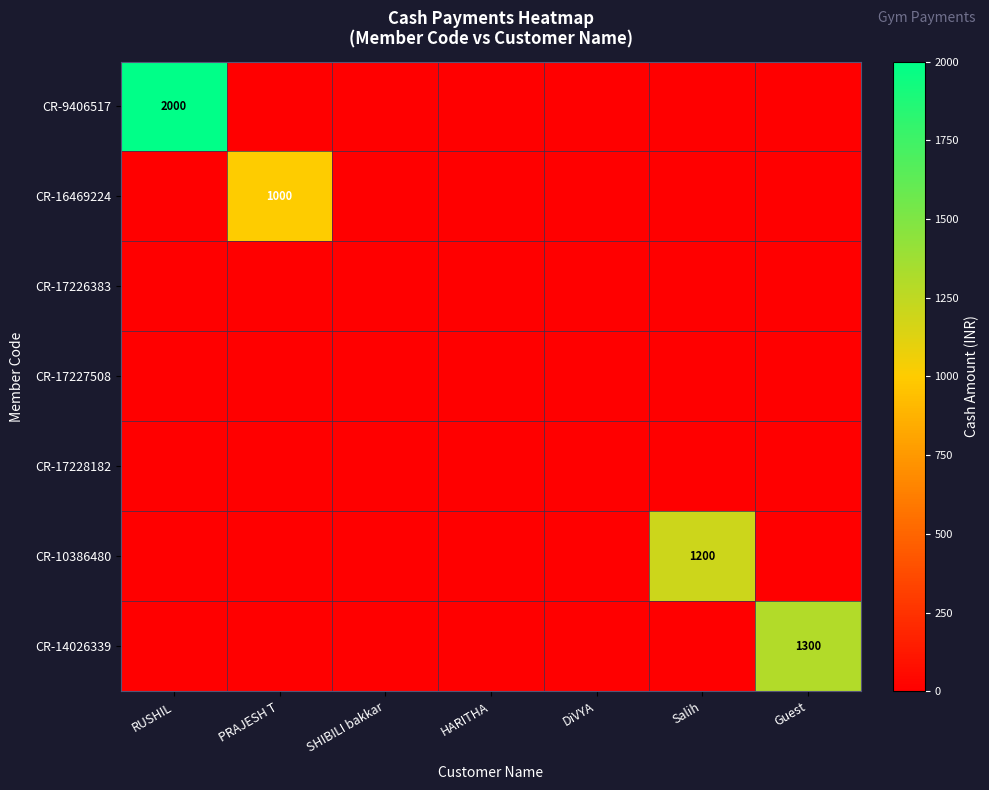

The CR-16469224 series shows 1000 at PRAJESH T. True or false?

True